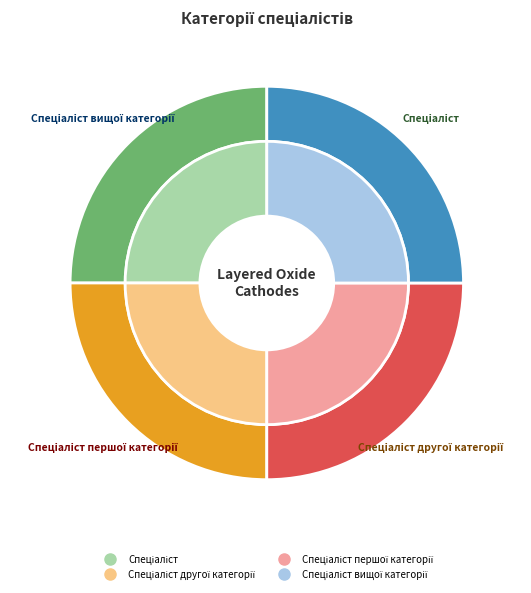

Which slice is the largest?

Спеціаліст вищої категорії